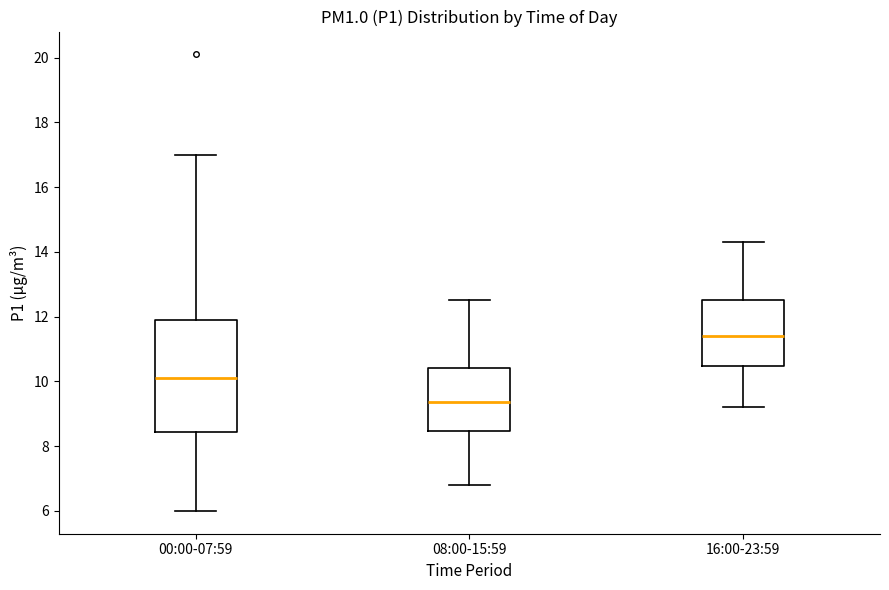

Reading left to right, read every box against the y-axis: the position of its median line, the range the box covers, and the ends of its whiskers. The values are not printed on the chart, so give them approximately, as read against the axis.

00:00-07:59: median 10.2, box 8.4 to 12.0, whiskers 6.0 to 17.0
08:00-15:59: median 9.4, box 8.4 to 10.4, whiskers 6.8 to 12.6
16:00-23:59: median 11.4, box 10.4 to 12.6, whiskers 9.2 to 14.4